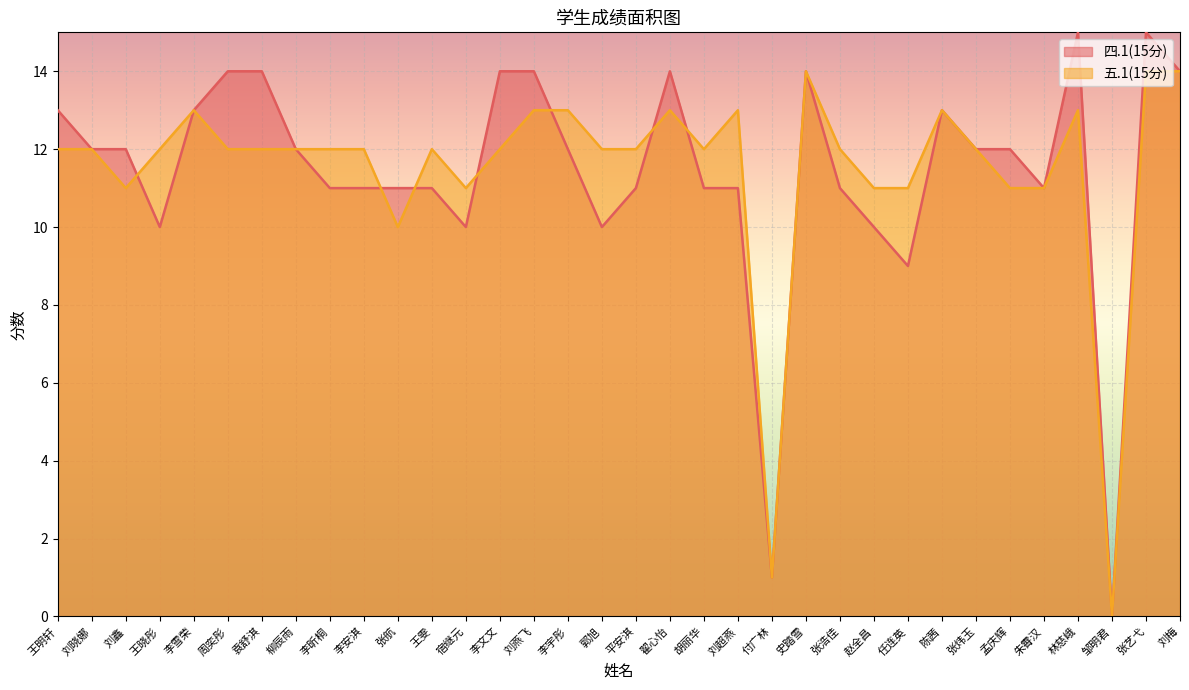

Rank the categories by 四.1(15分) value from lowest to highest.

邹明君, 付广林, 任连英, 王晓彤, 宿继元, 郭旭, 赵全昌, 李昕桐, 李安淇, 张航, 王雯, 平安淇, 胡丽华, 刘超燕, 张浩佳, 朱霄汉, 刘晓娜, 刘鑫, 柳辰雨, 李宇彤, 张炜玉, 孟庆辉, 王明轩, 李雪荣, 陈茜, 周奕彤, 袁舒淇, 李文文, 刘燕飞, 翟心怡, 史踏雪, 刘梅, 林慈峨, 张艺弋